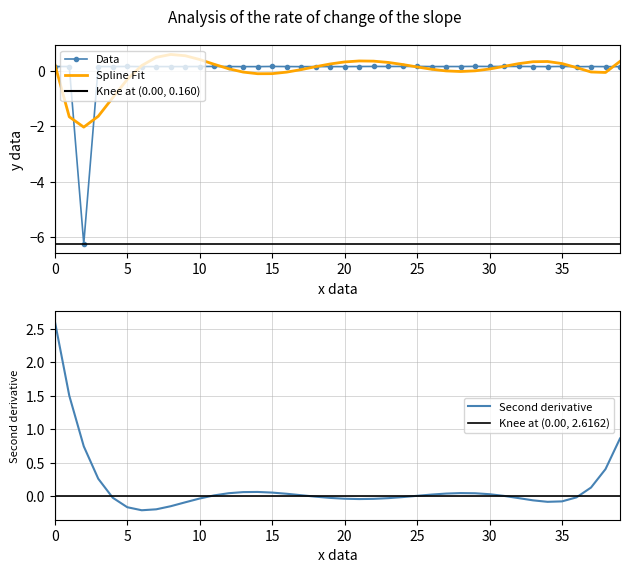

How many values are above zero?

39